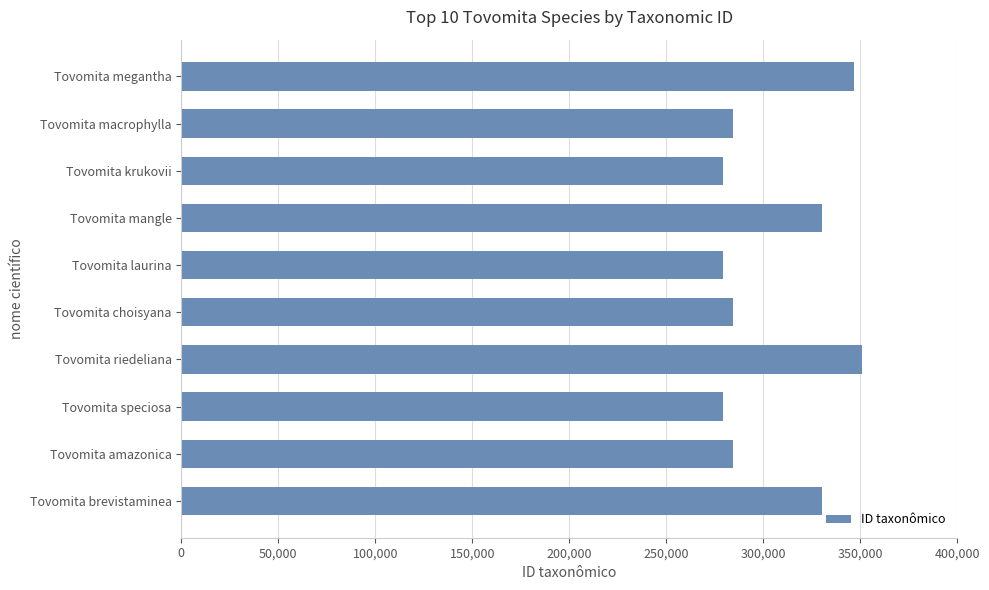

How many bars are there in total?

10